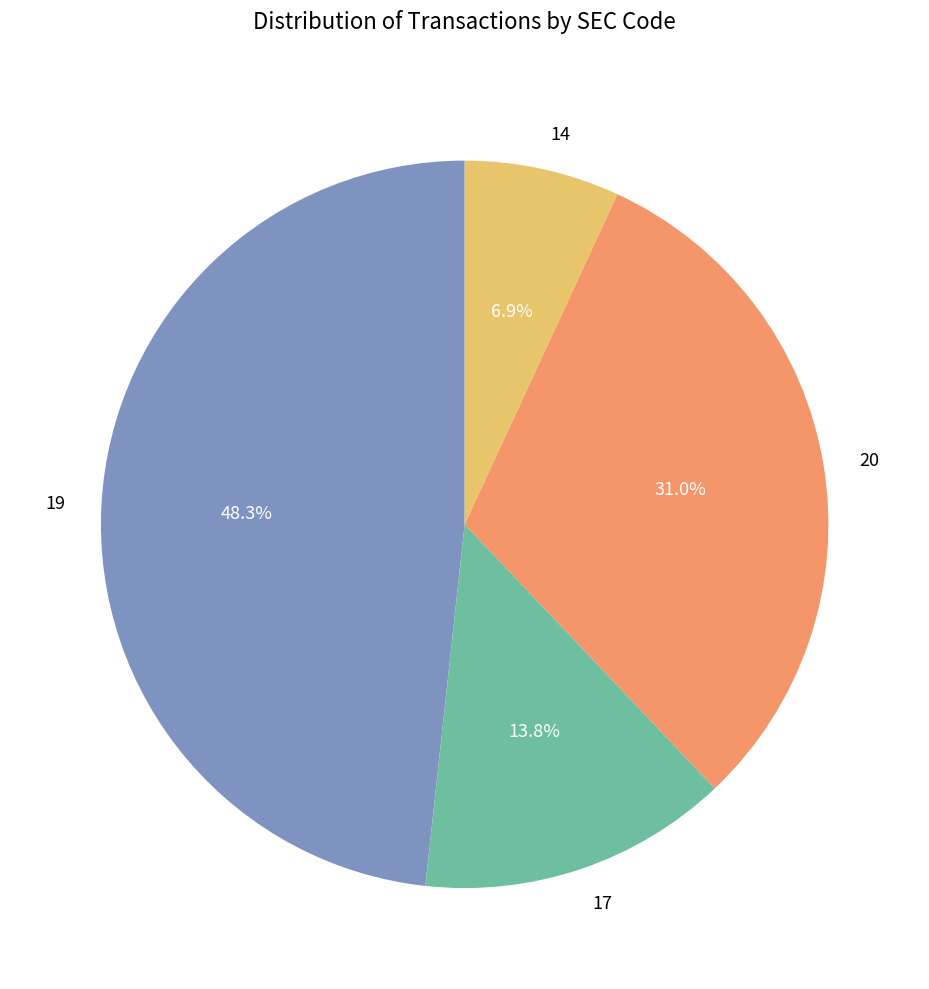

What is the smallest slice in the pie chart?

14